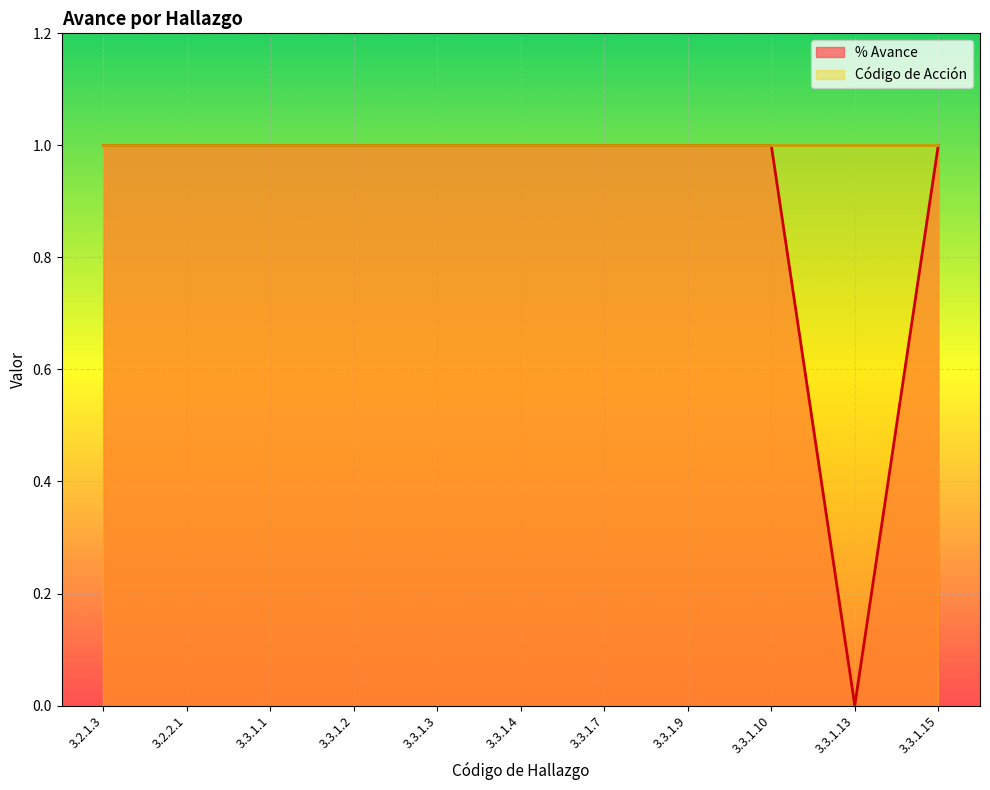

What is the sum of all values?

10